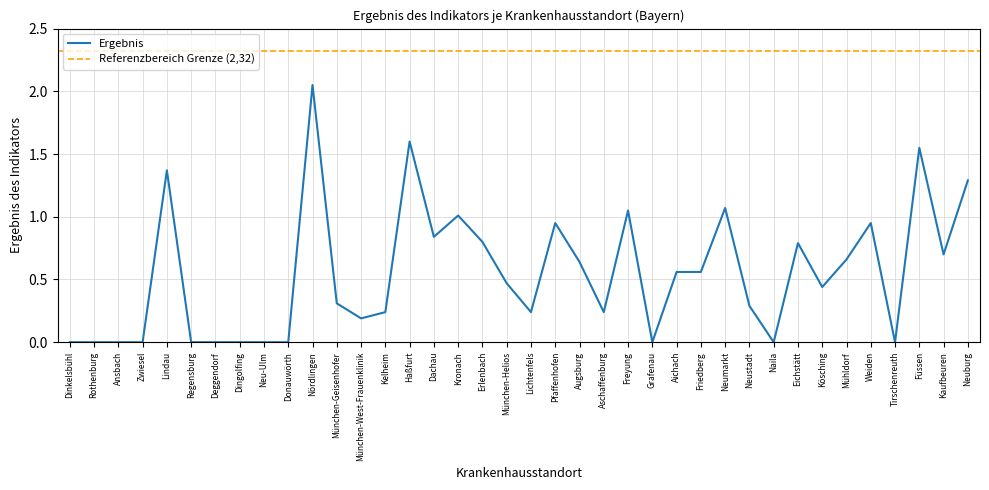

What is the label of the 34th point from the left?

Weiden